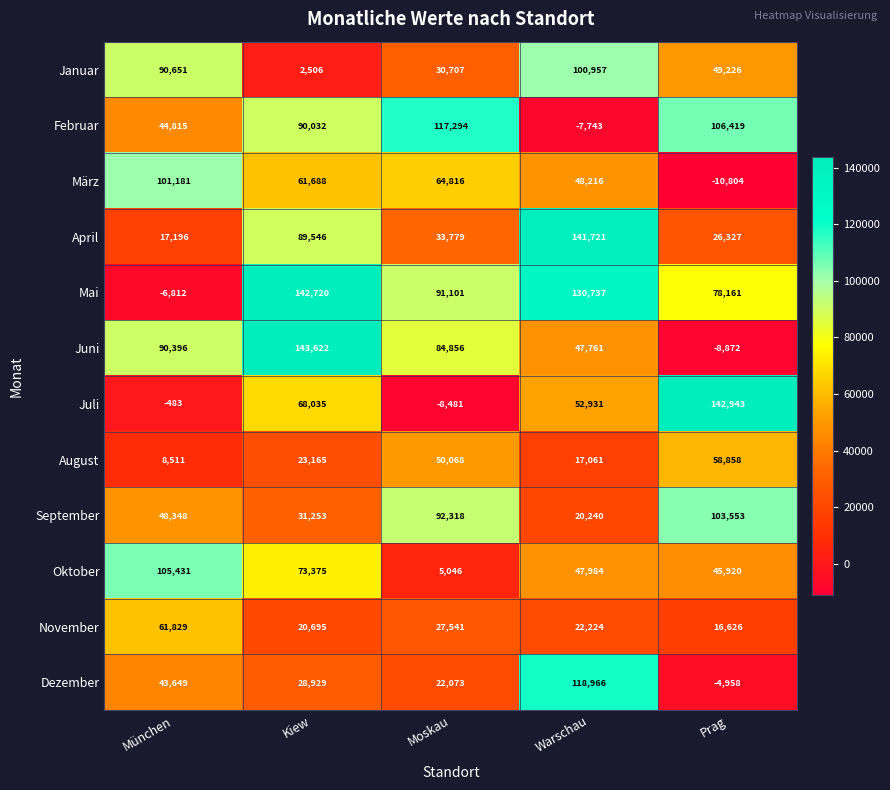

Which series has the widest spread of values?

Juni